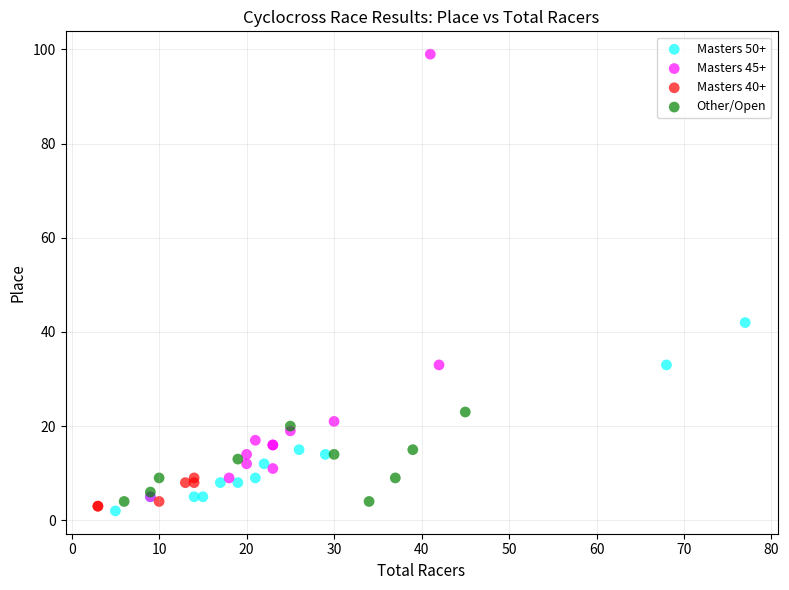

Which series has the widest spread of Y values?

Masters 45+